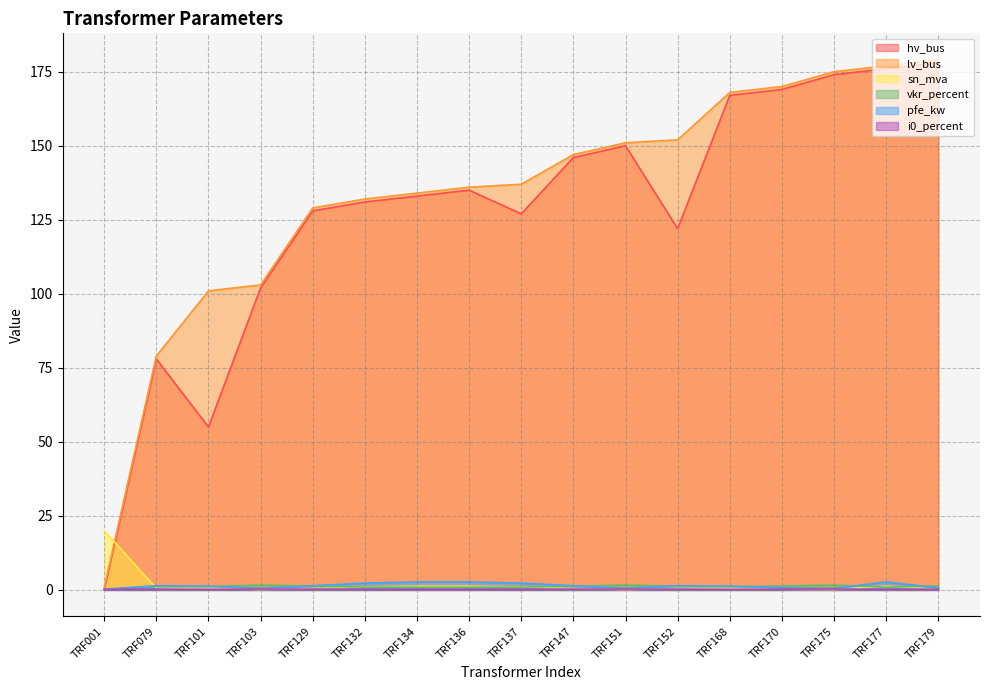

Does the chart have visible grid lines?

Yes